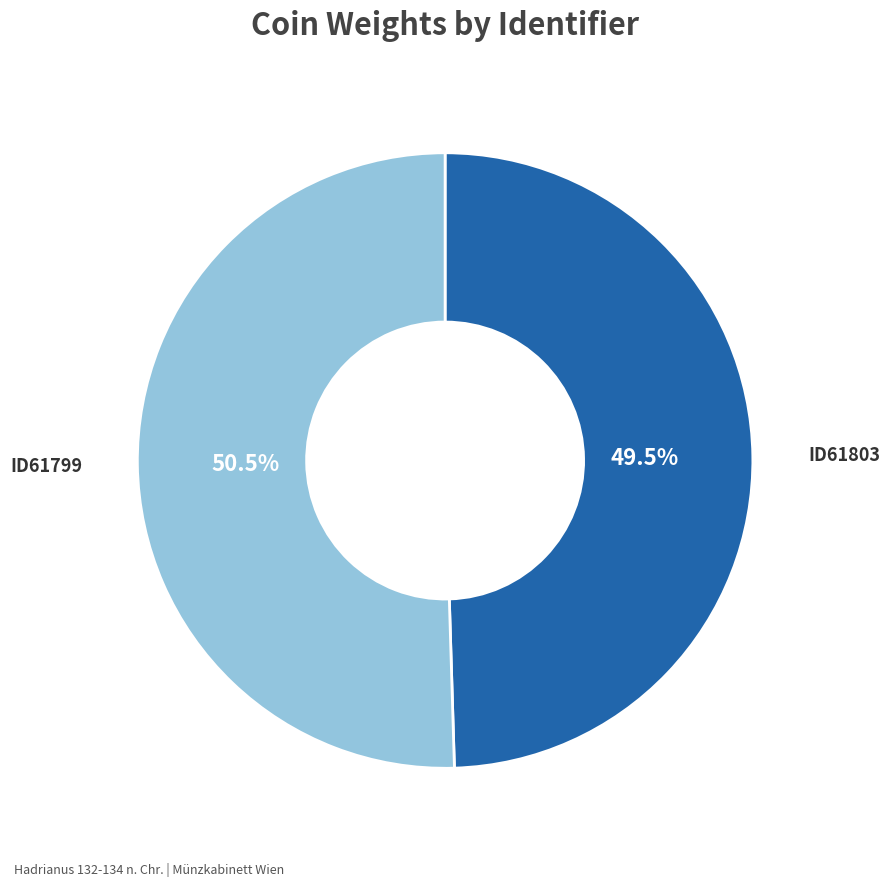

What portion of the pie excludes ID61803?

50.5%